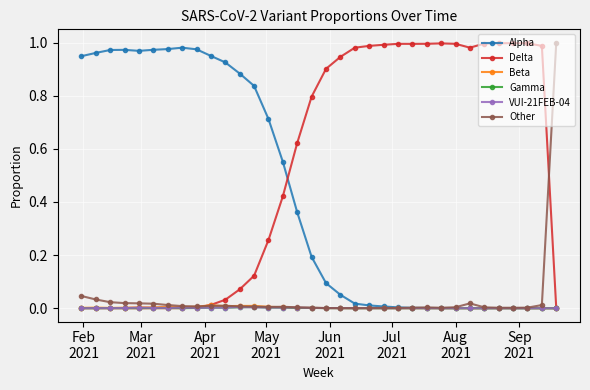

True or false: Alpha has more than 2 interior local peaks.

True